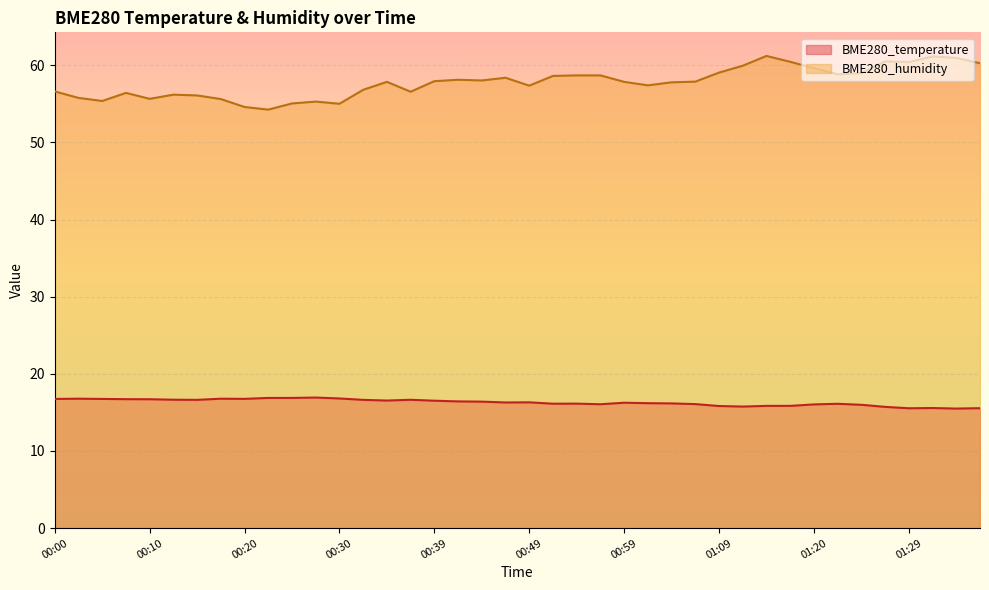

True or false: BME280_temperature and BME280_humidity intersect in this chart.

False